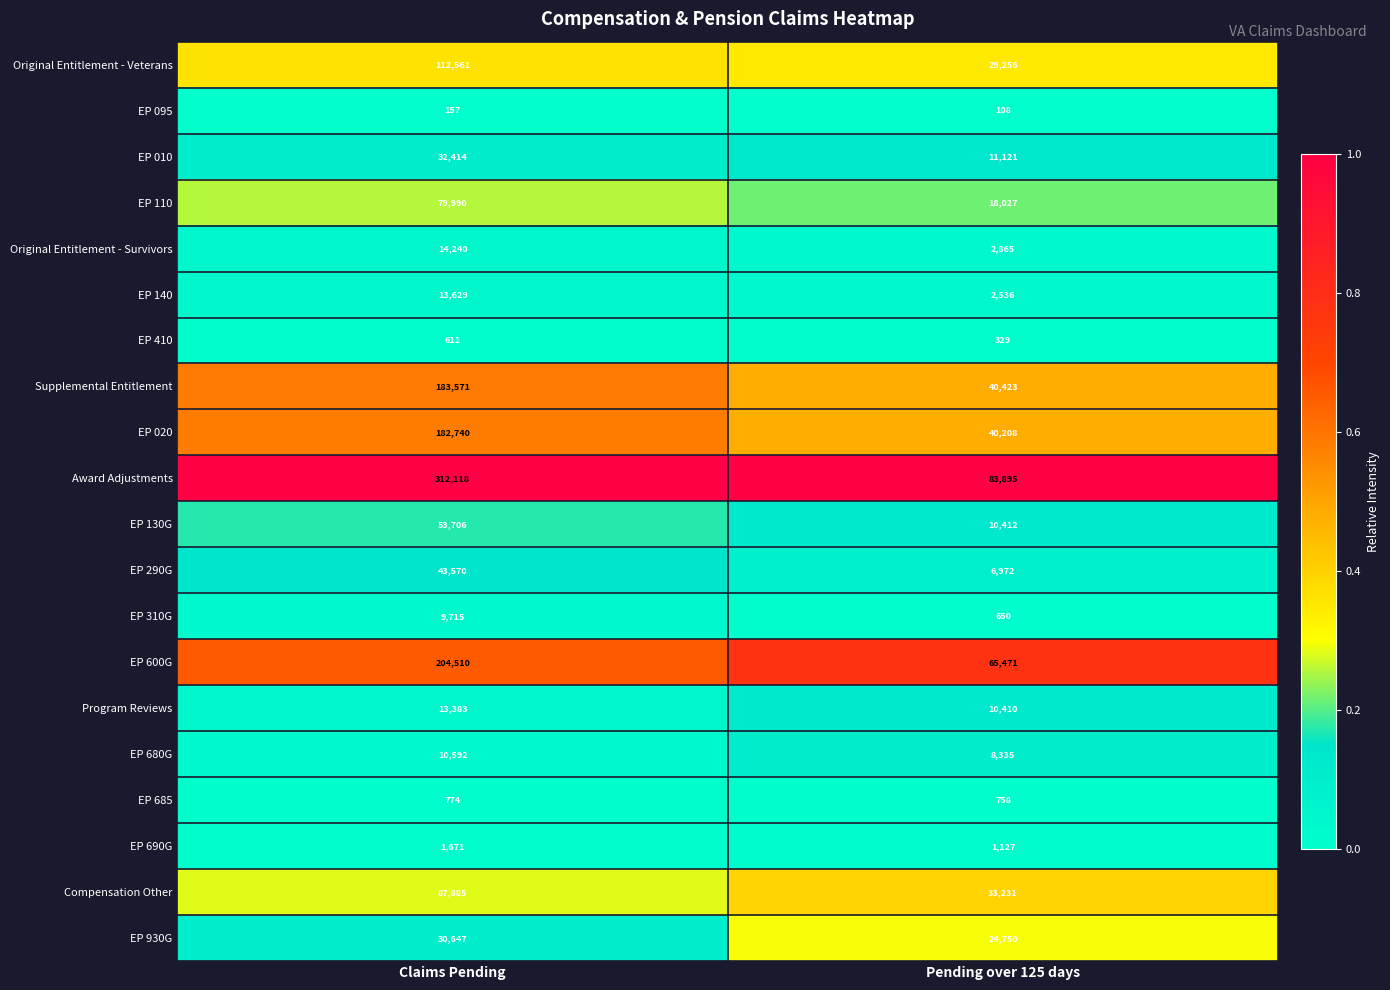

Which series changed the most between Claims Pending and Pending over 125 days?

Award Adjustments